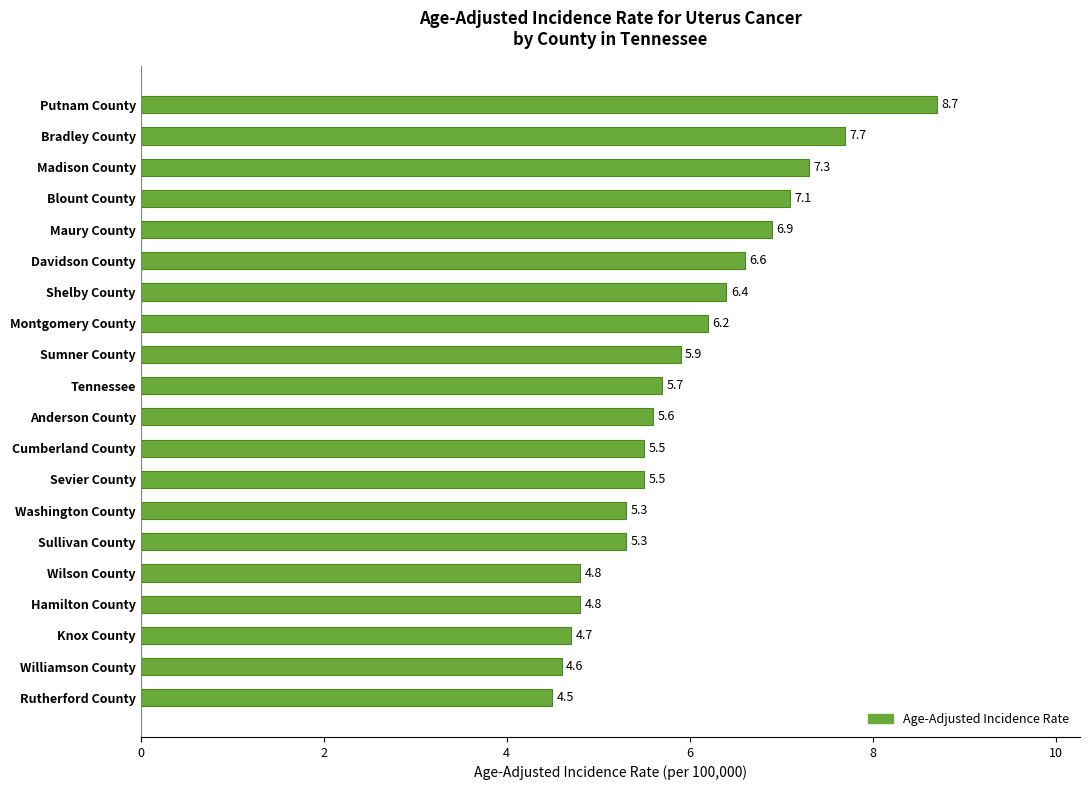

What is the value of the 9th bar from the top?

5.9